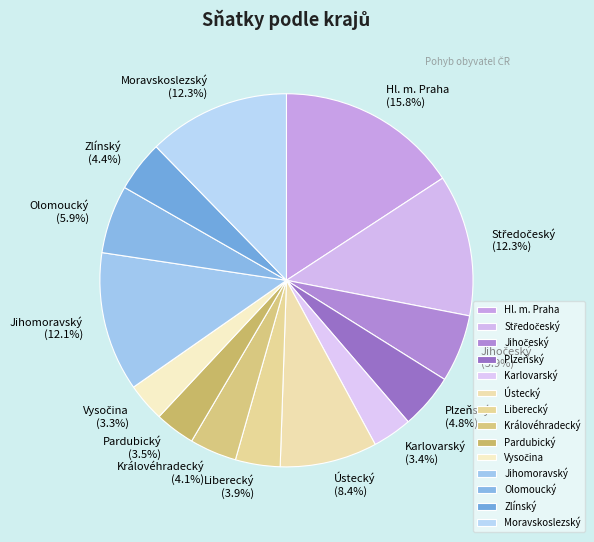

What is the ratio of the value at Hl. m. Praha to the value at Jihomoravský?

1.3